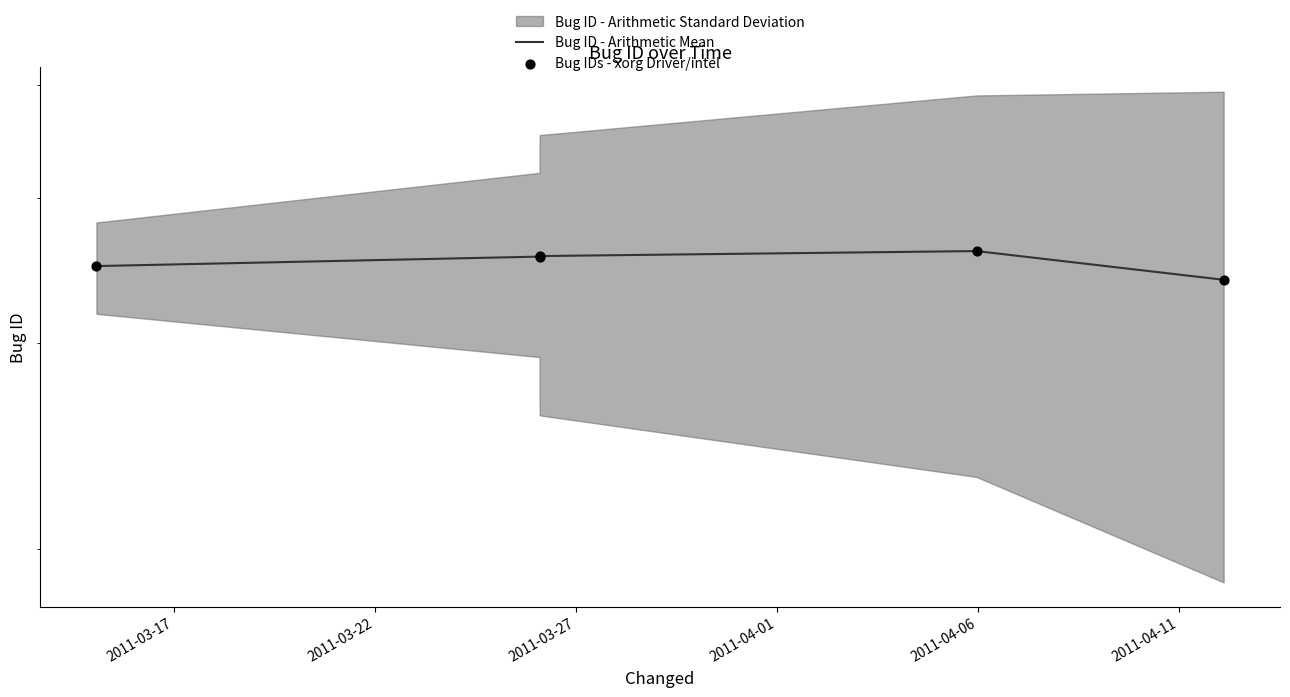

Which series has the widest spread of Y values?

Bug ID - Arithmetic Mean